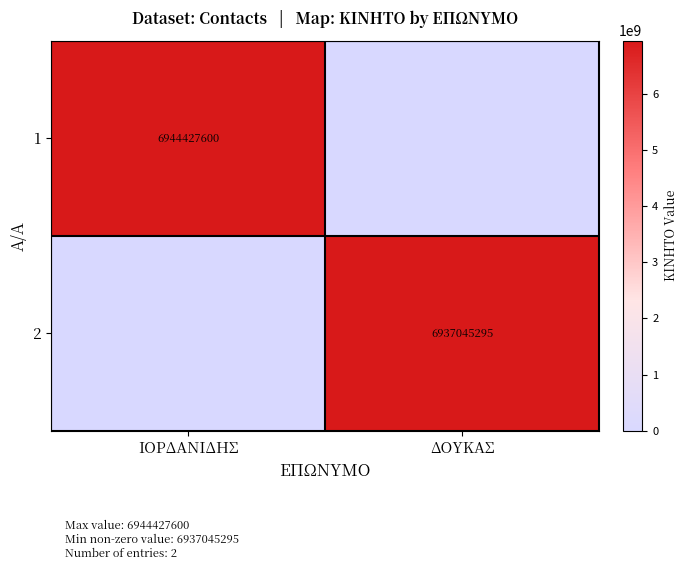

Which category has the highest value across all series?

ΙΟΡΔΑΝΙΔΗΣ